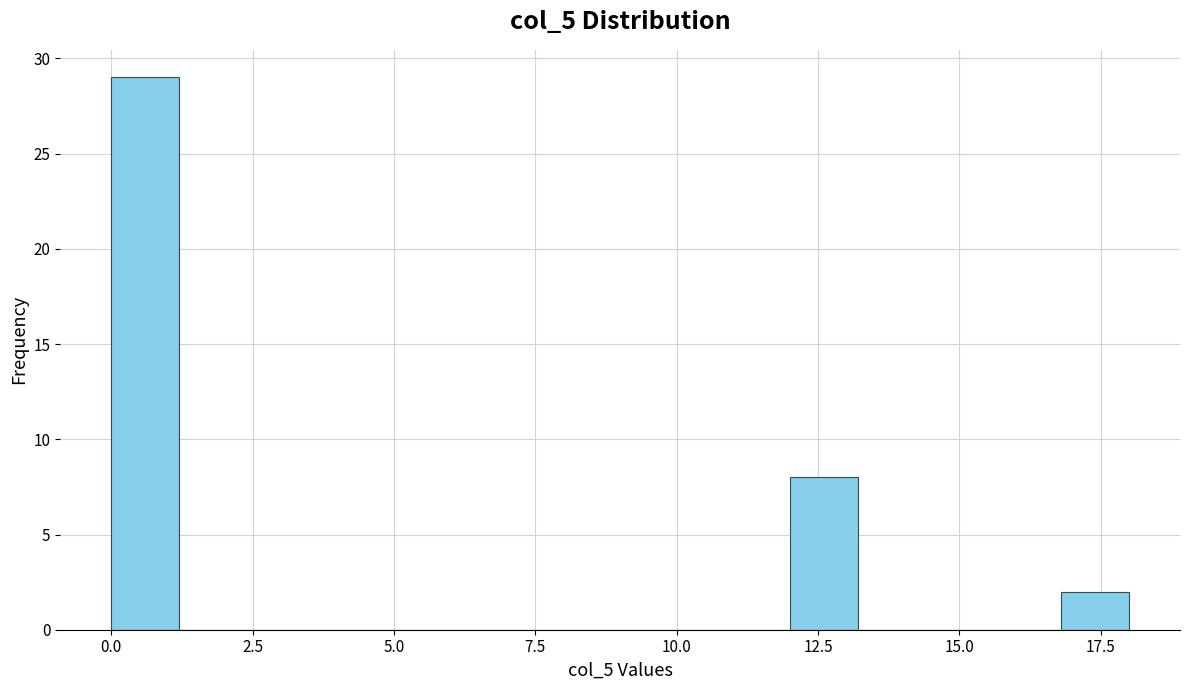

Around what value on the x-axis is the tallest bar? Give the approximate position of its centre, as read against the axis.

0.5